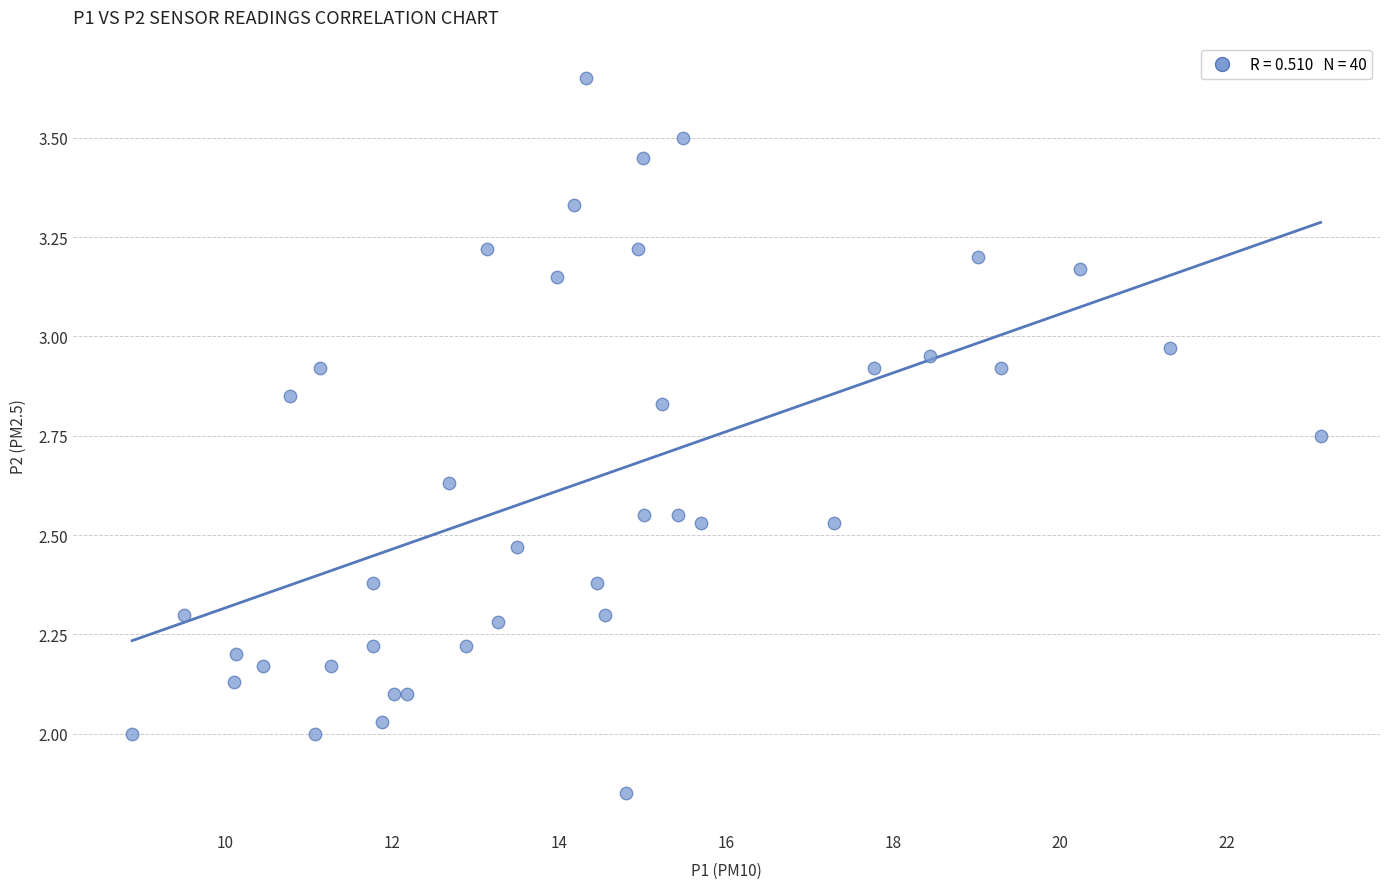

What is the range of Y values (max minus min)?

1.8